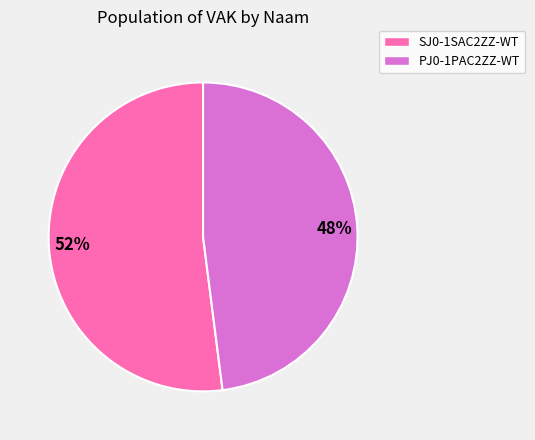

Is SJ0-1SAC2ZZ-WT the majority of the pie?

Yes